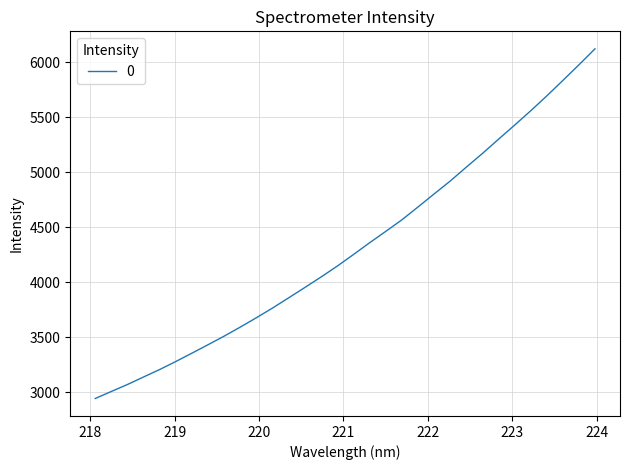

What is the difference between the maximum and minimum values?

3178.2